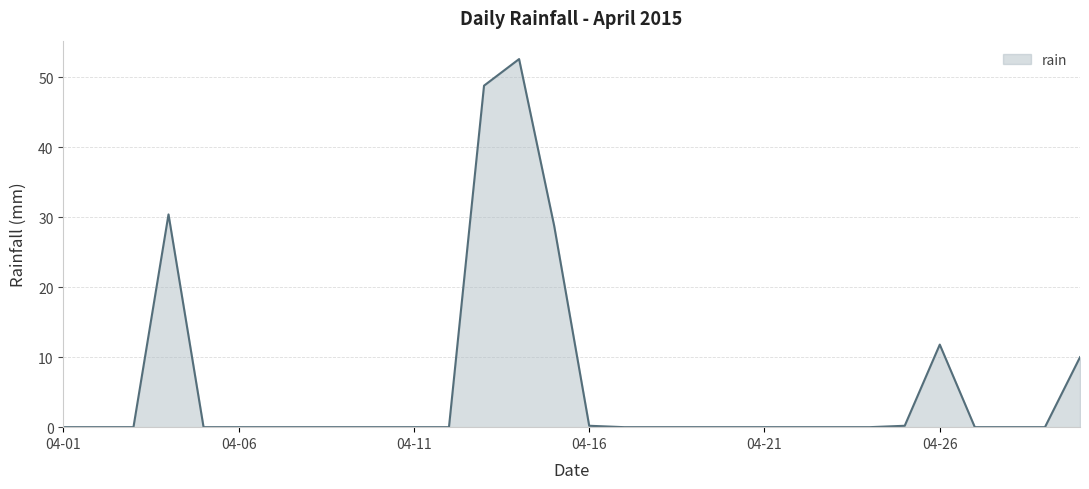

How many lines are shown in the chart?

1